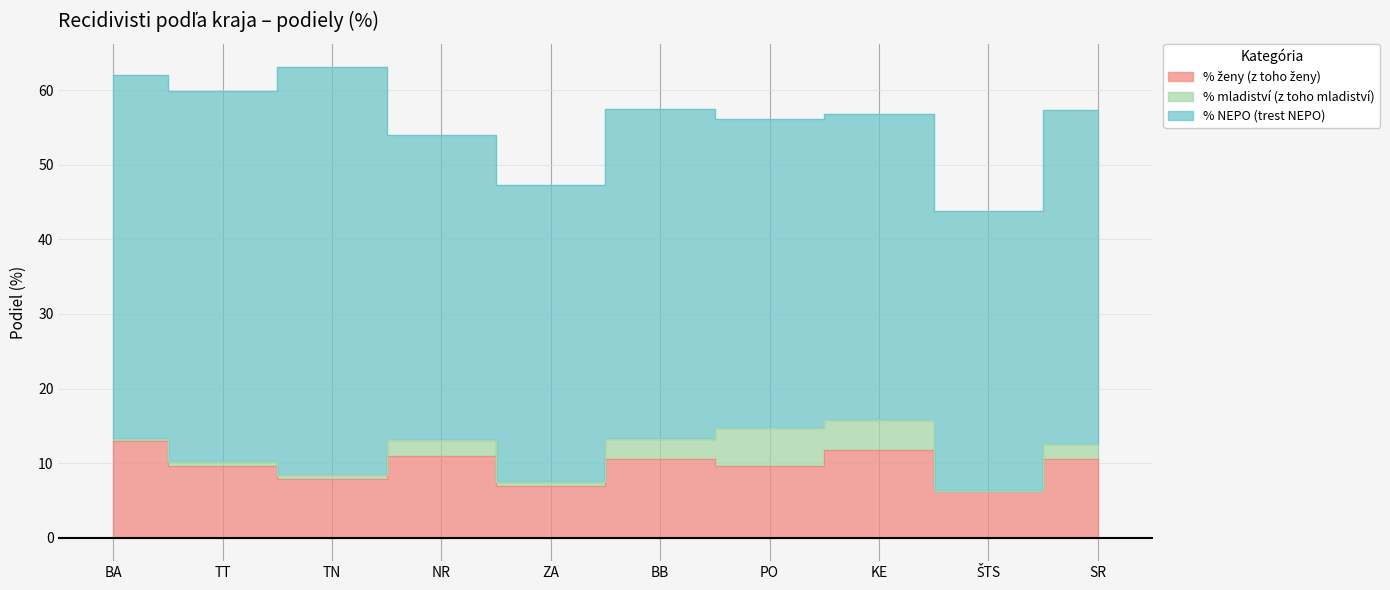

True or false: % mladiství (z toho mladiství) and % ženy (z toho ženy) intersect in this chart.

False